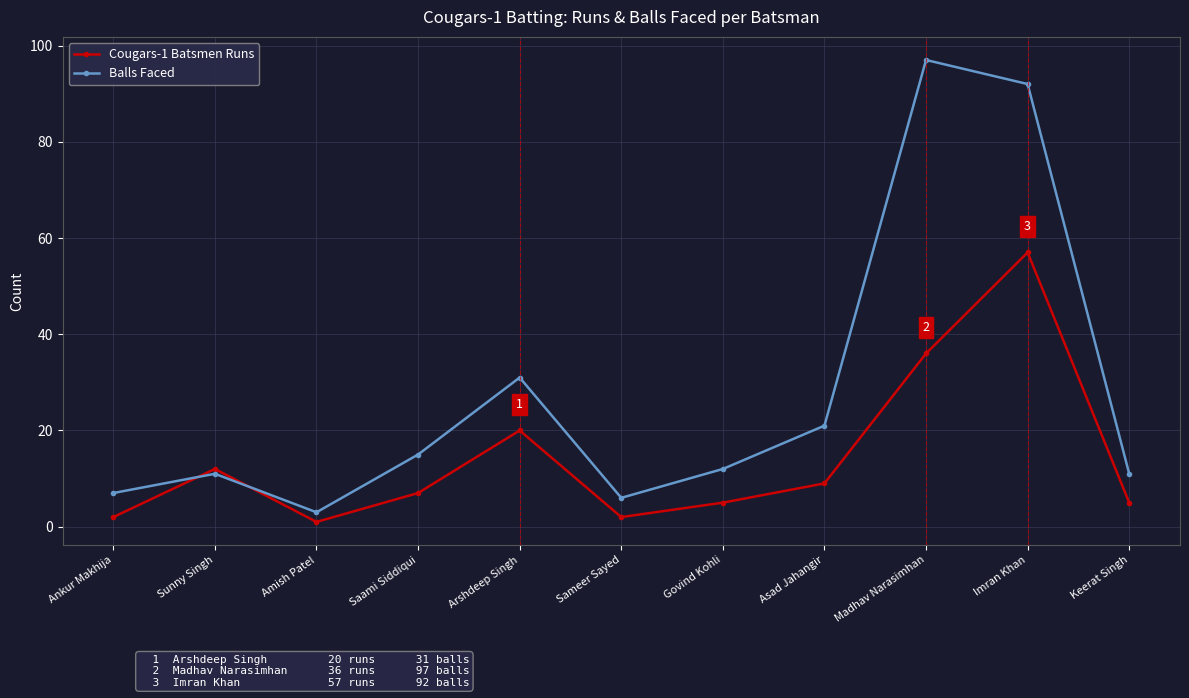

Is this an area chart (filled region under the line)?

No